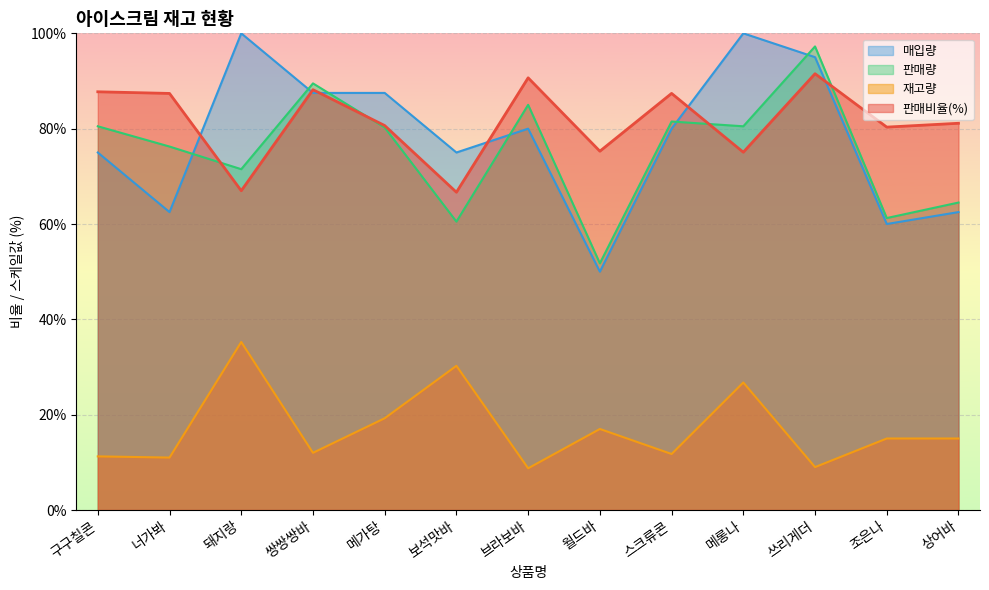

Rank the categories by 판매비율 value from lowest to highest.

보석맛바, 돼지랑, 메롱나, 월드바, 조은나, 메가탕, 상어바, 너가봐, 스크류콘, 구구칠콘, 쌍쌍쌍바, 브라보바, 쓰리게더